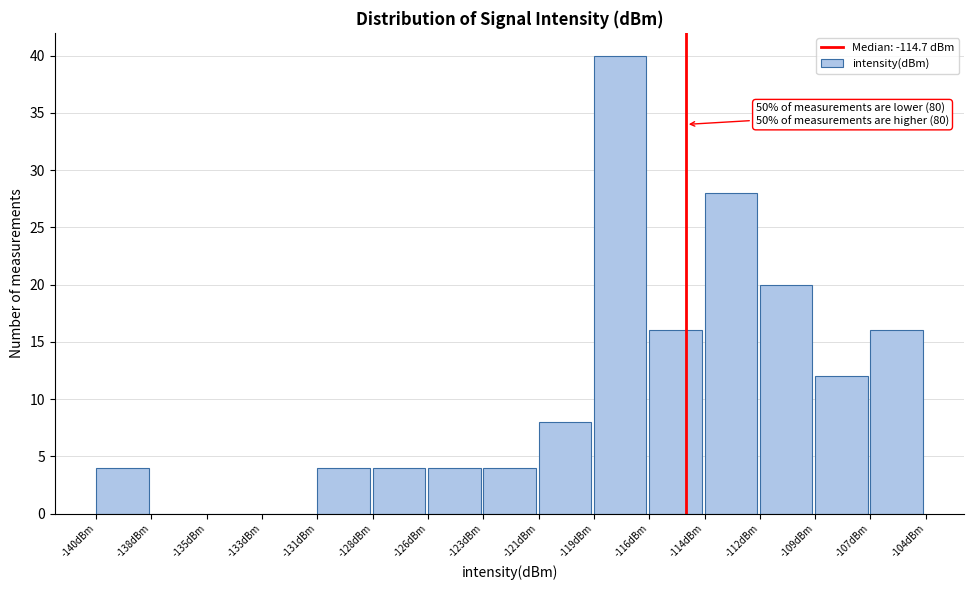

Reading left to right, transcribe all the data shown in this chart.

-140dBm=4	-138dBm=0	-135dBm=0	-133dBm=0	-131dBm=4	-128dBm=4	-126dBm=4	-123dBm=4	-121dBm=8	-119dBm=40	-116dBm=16	-114dBm=28	-112dBm=20	-109dBm=12	-107dBm=16